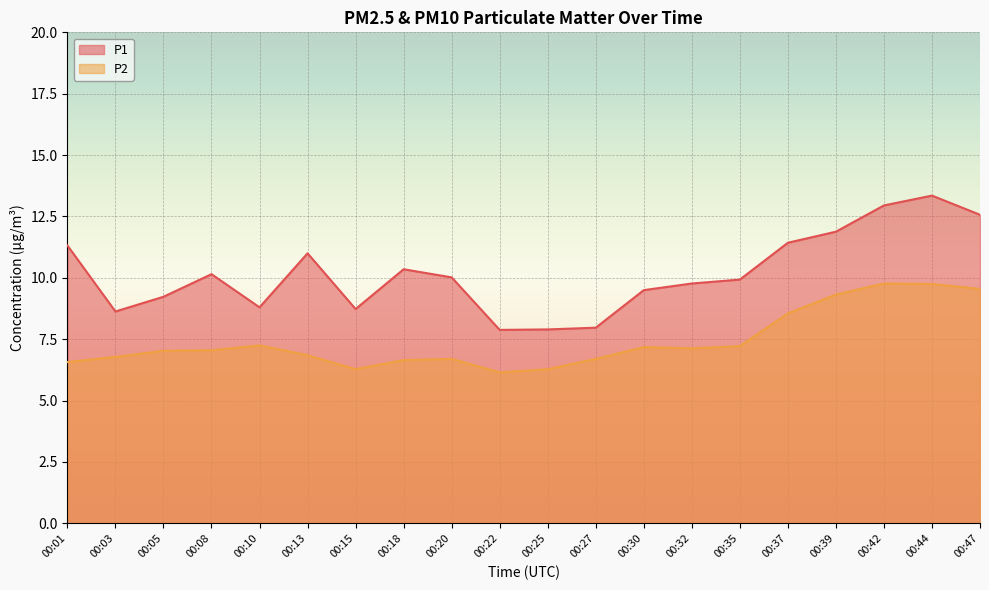

At which category is the sum across all series the highest?

00:44